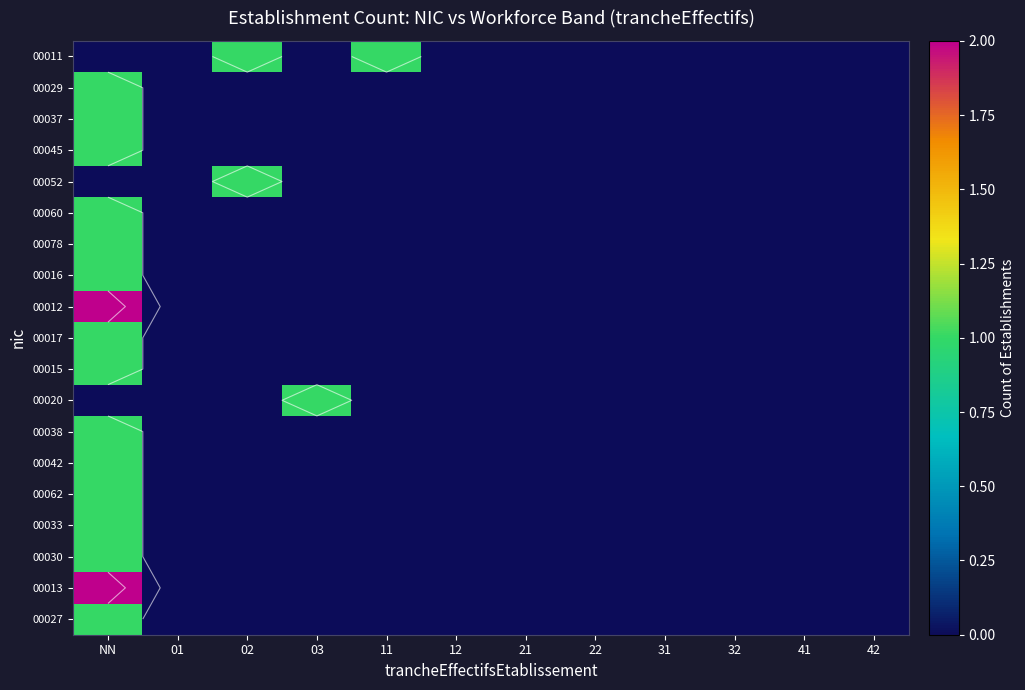

Is it true that 00016 equals -1 at 01?

False